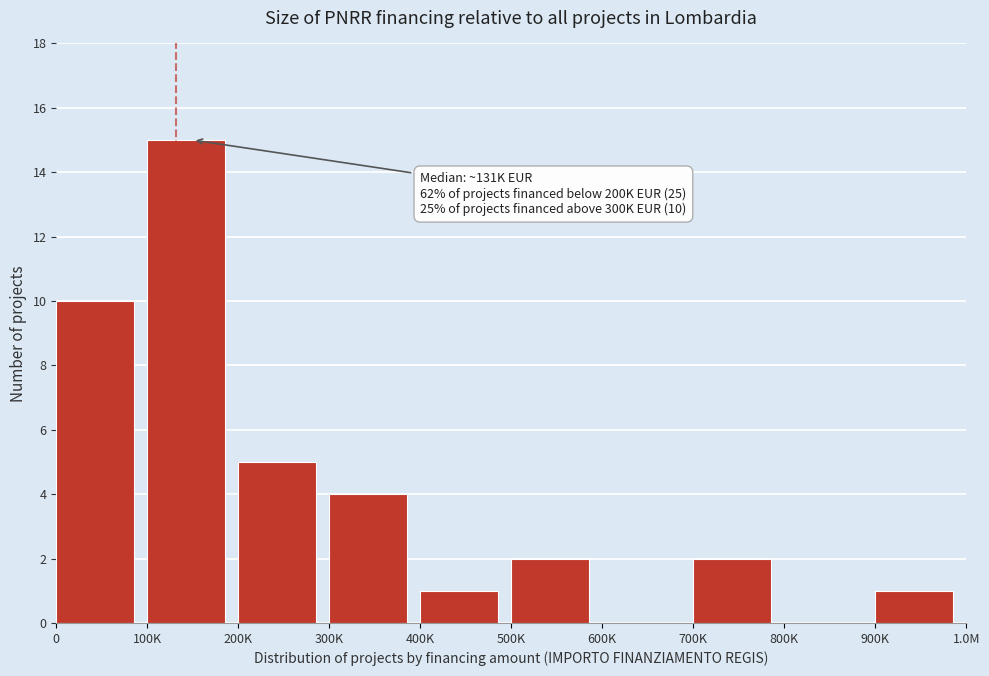

Reading right to left, what are all the values shown in this chart?

900K=1	800K=0	700K=2	600K=0	500K=2	400K=1	300K=4	200K=5	100K=15	0=10